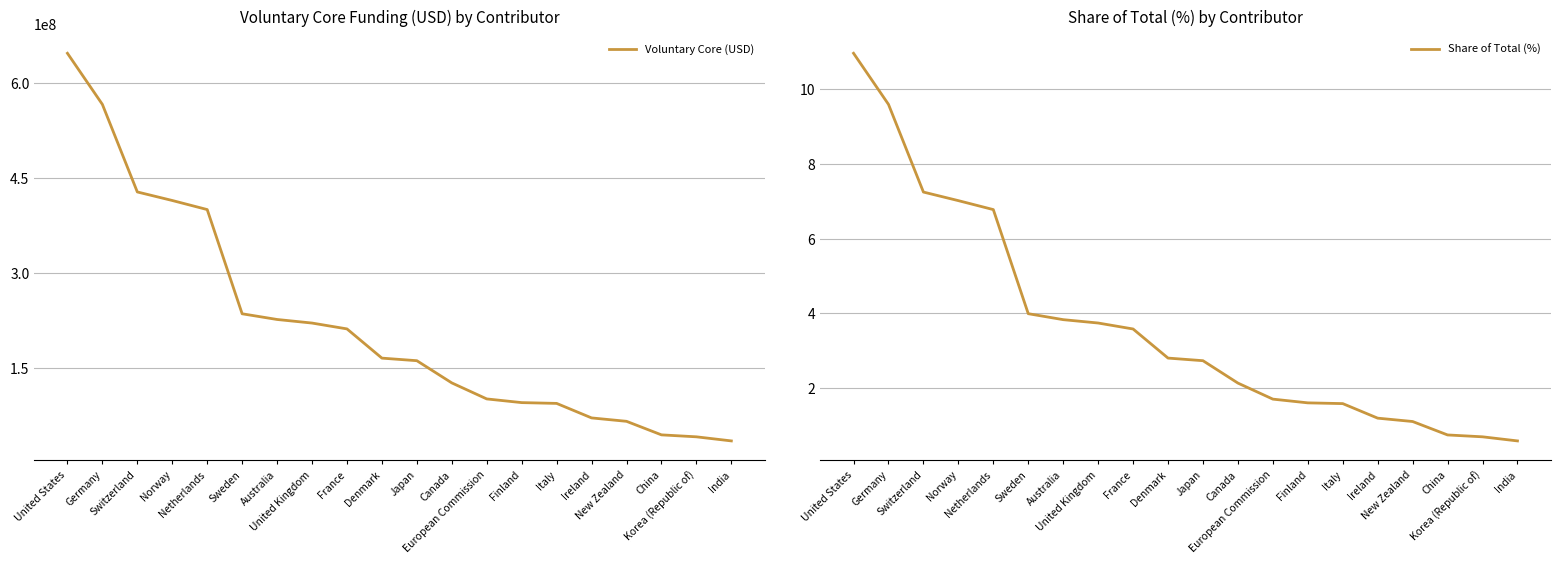

Which label corresponds to the largest value in the chart?

United States